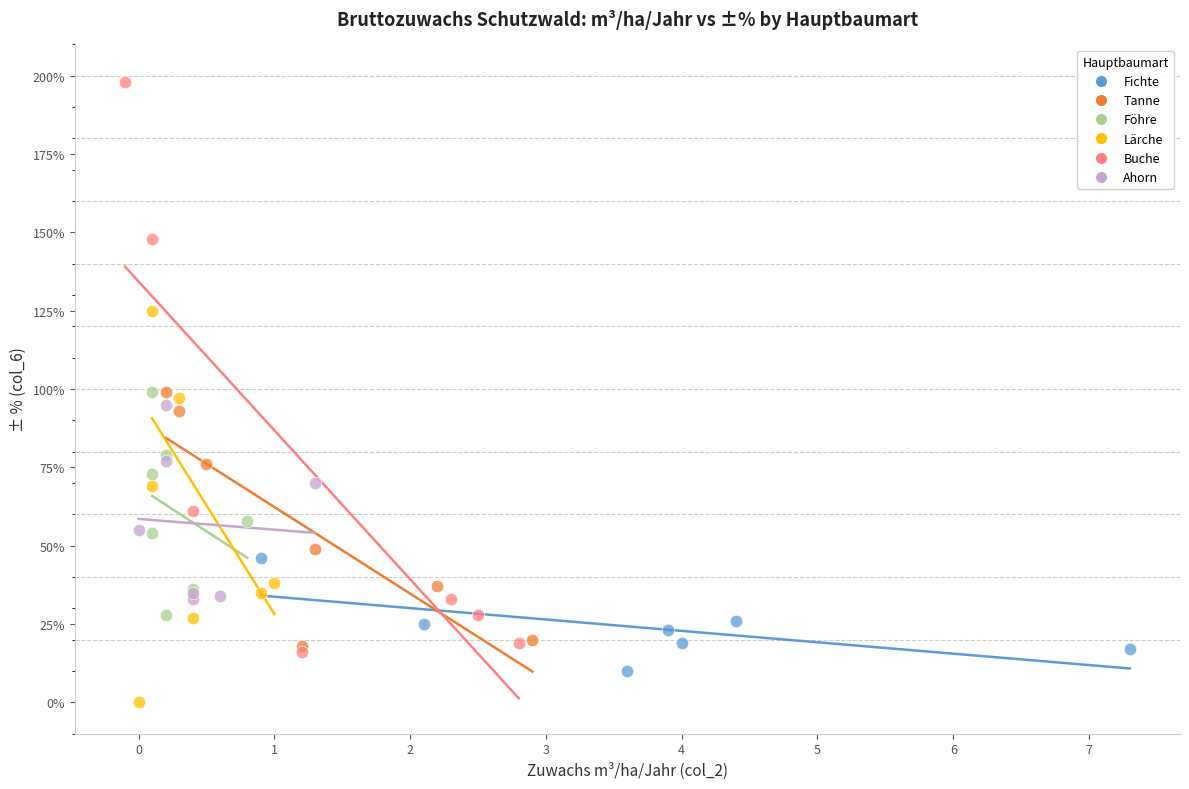

Which series has the widest spread of Y values?

Buche